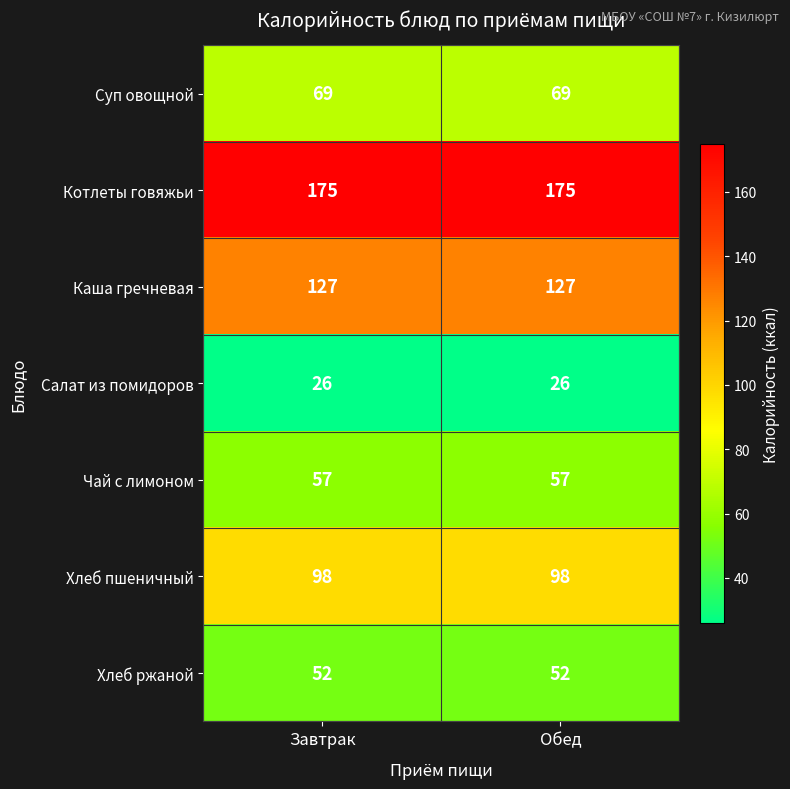

What is the average value of the Хлеб ржаной series?

52